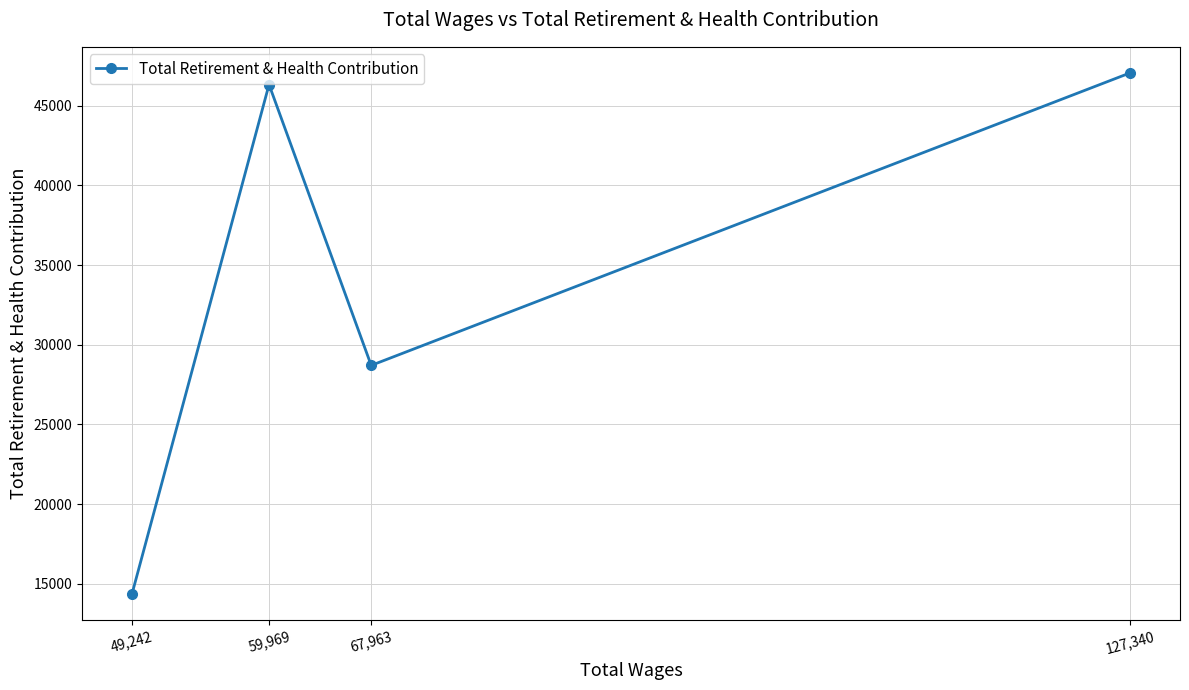

Where is the first local minimum?

67,963